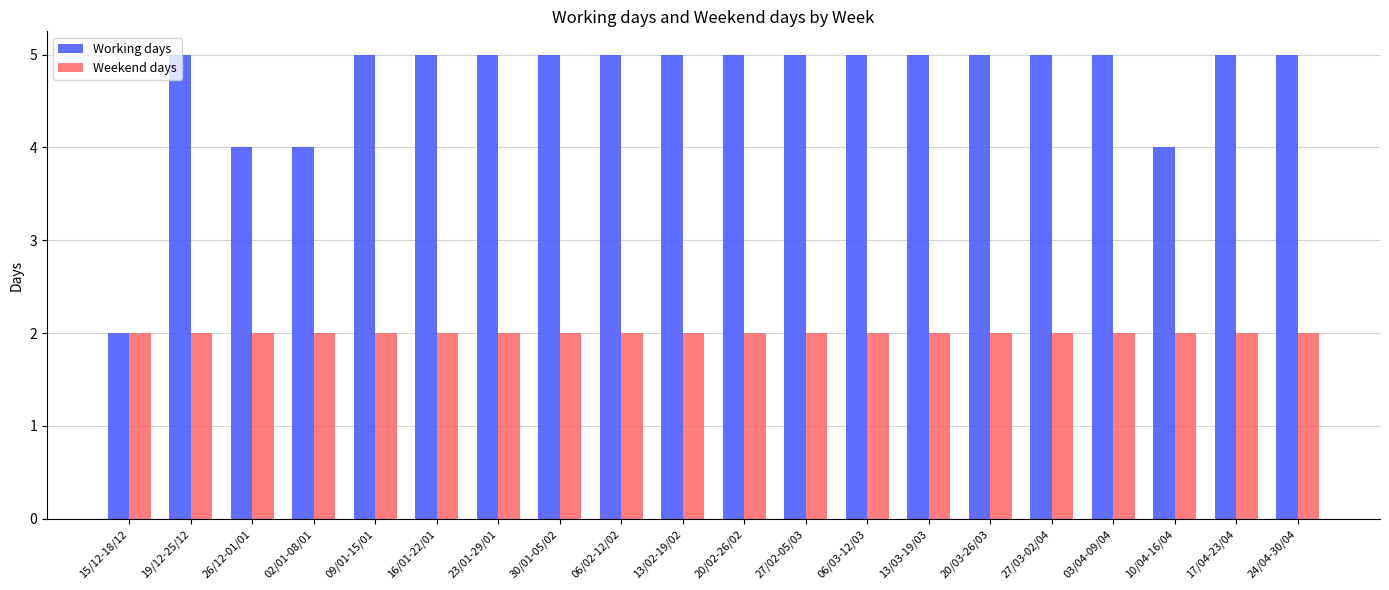

Count the number of categories in the chart.

20